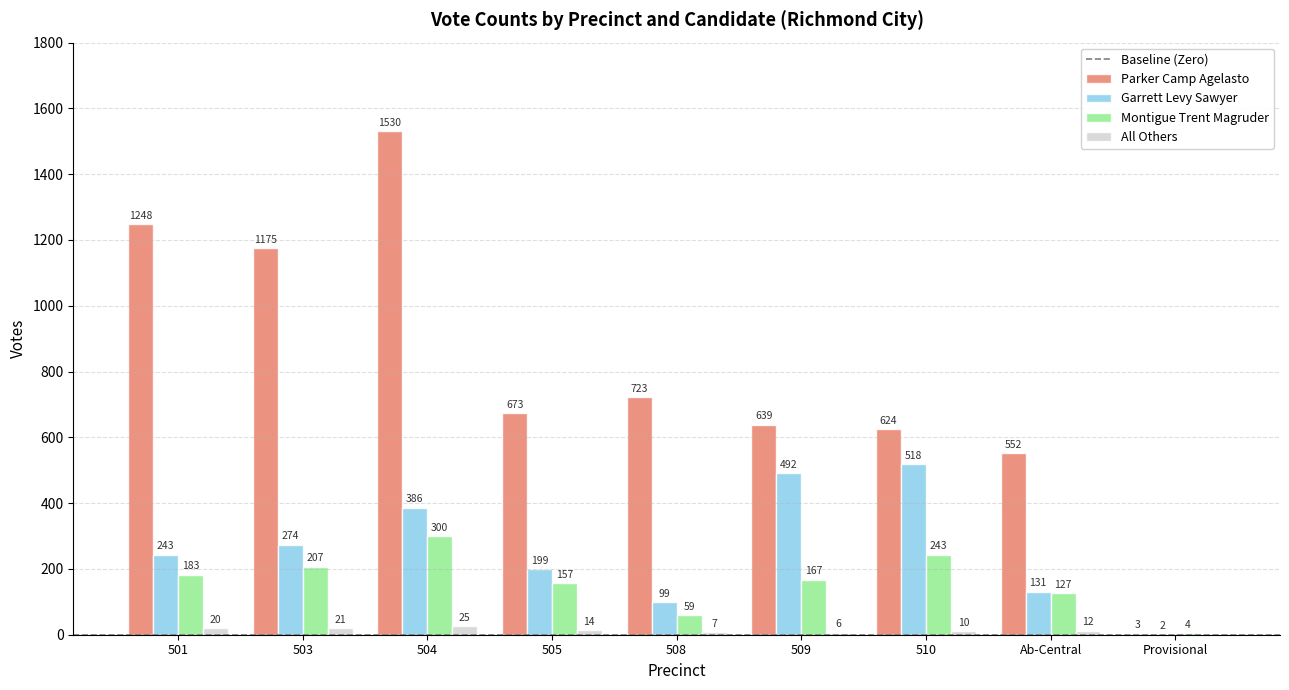

At which category is the sum across all series the highest?

504